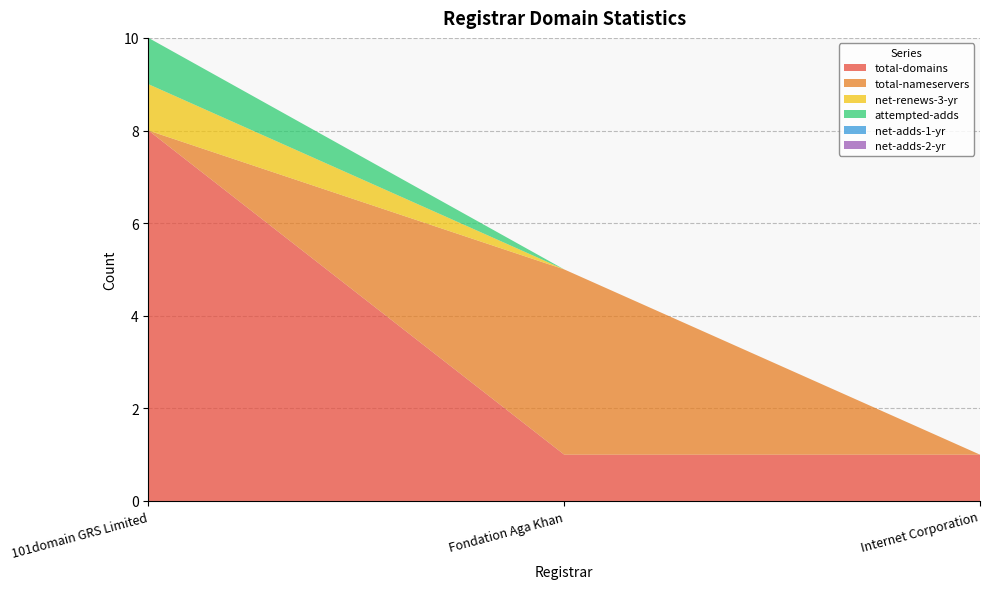

Reading left to right, what are all the values shown in this chart?

total-domains: 101domain GRS Limited=8	Fondation Aga Khan=1	Internet Corporation=1
total-nameservers: 101domain GRS Limited=0	Fondation Aga Khan=4	Internet Corporation=0
net-renews-3-yr: 101domain GRS Limited=1	Fondation Aga Khan=0	Internet Corporation=0
attempted-adds: 101domain GRS Limited=1	Fondation Aga Khan=0	Internet Corporation=0
net-adds-1-yr: 101domain GRS Limited=0	Fondation Aga Khan=0	Internet Corporation=0
net-adds-2-yr: 101domain GRS Limited=0	Fondation Aga Khan=0	Internet Corporation=0